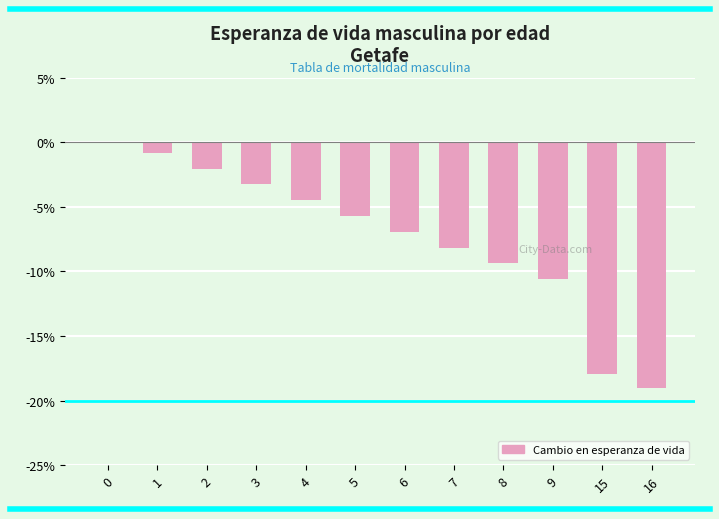

The chart shows a value of -8.8 at 0. True or false?

False